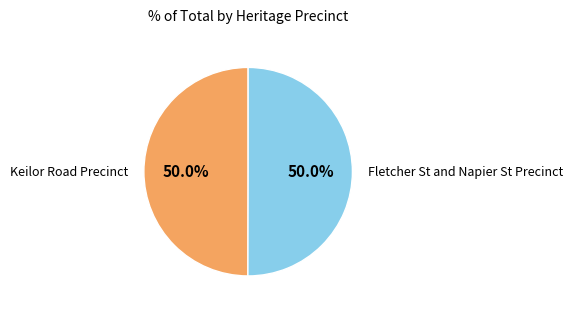

What percentage is the Keilor Road Precinct slice, to the nearest percent?

50%